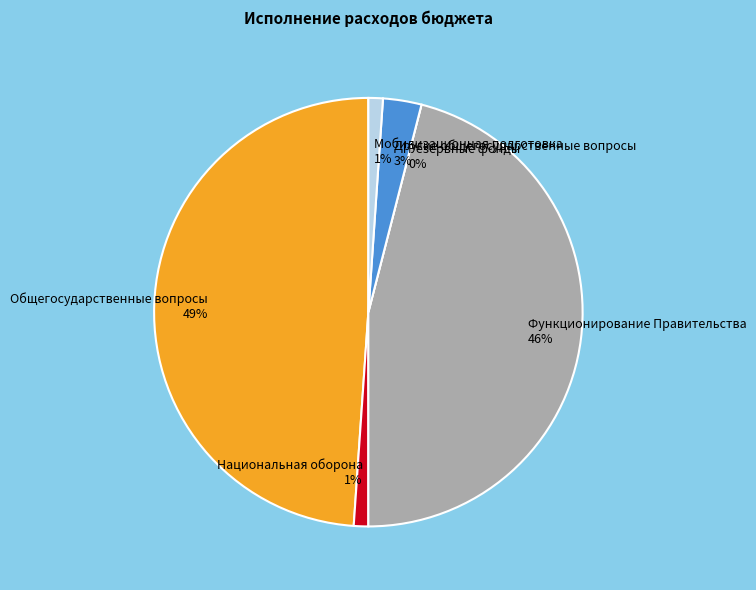

The Национальная оборона slice represents 11% of the pie. True or false?

False